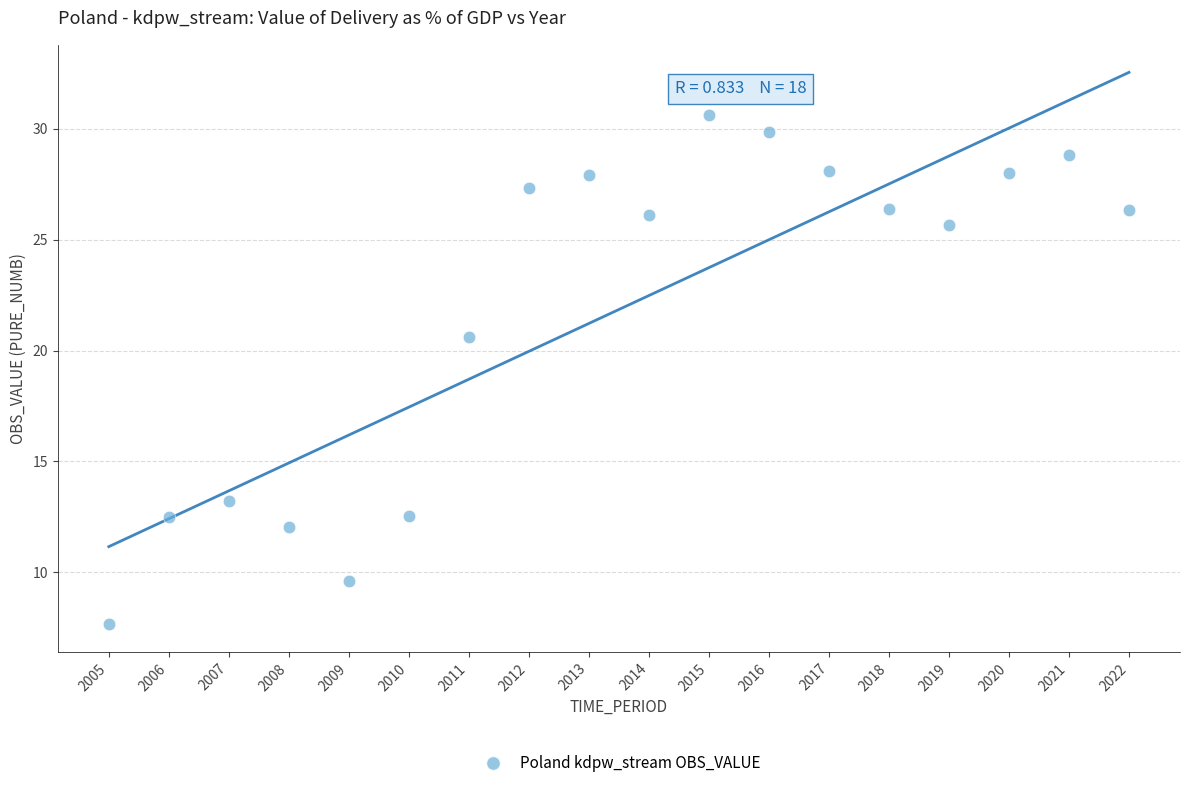

What Y value in the scatter plot is closest to 19?

20.6